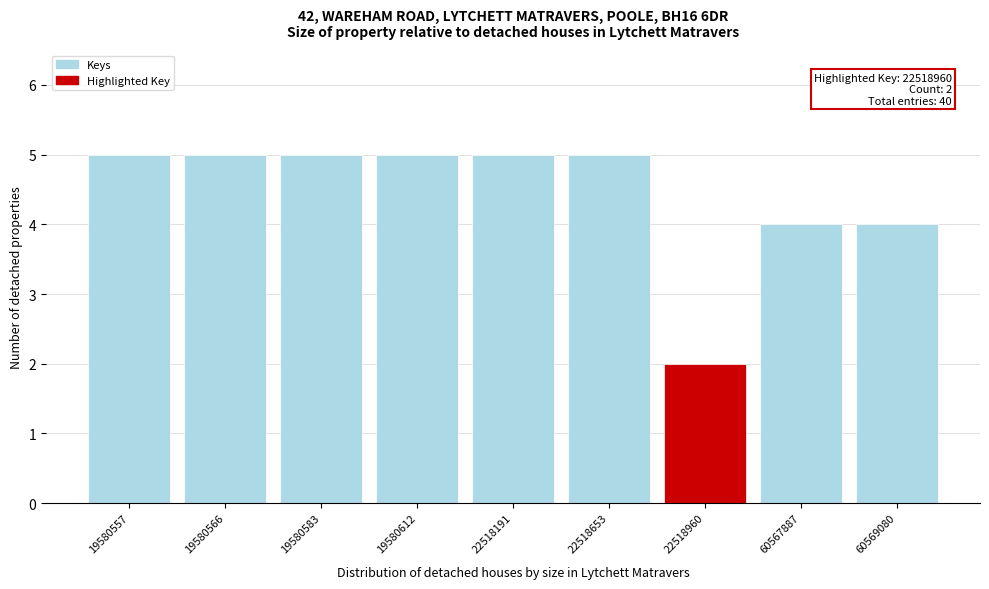

Reading left to right, list all the values displayed in this chart.

19580557=5	19580566=5	19580583=5	19580612=5	22518191=5	22518653=5	22518960=2	60567887=4	60569080=4